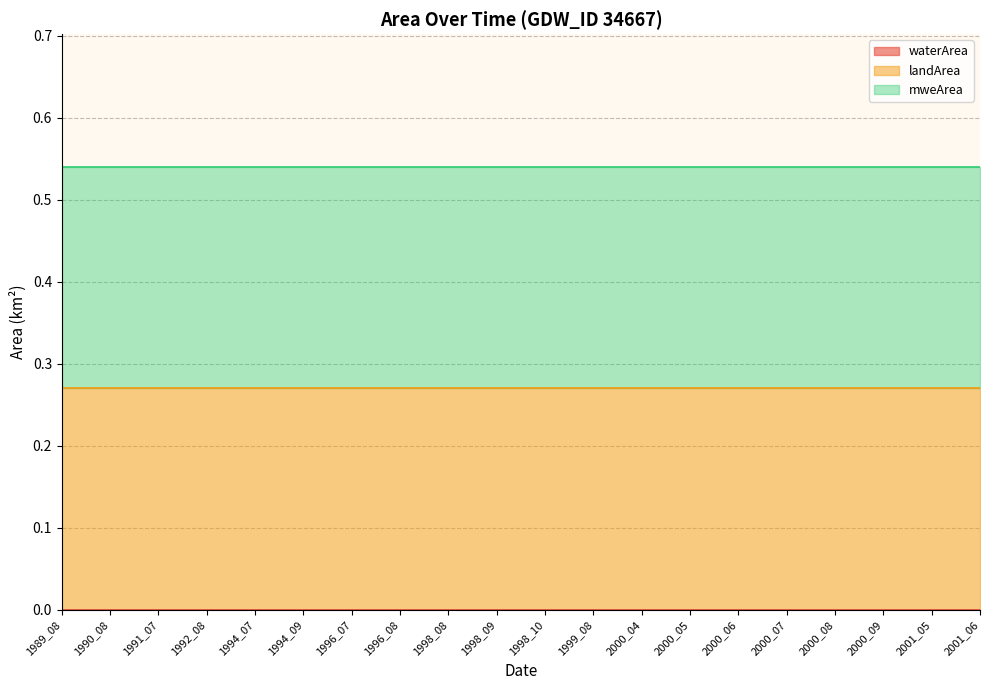

List the series in order of their peak value, highest first.

landArea, mweArea, waterArea